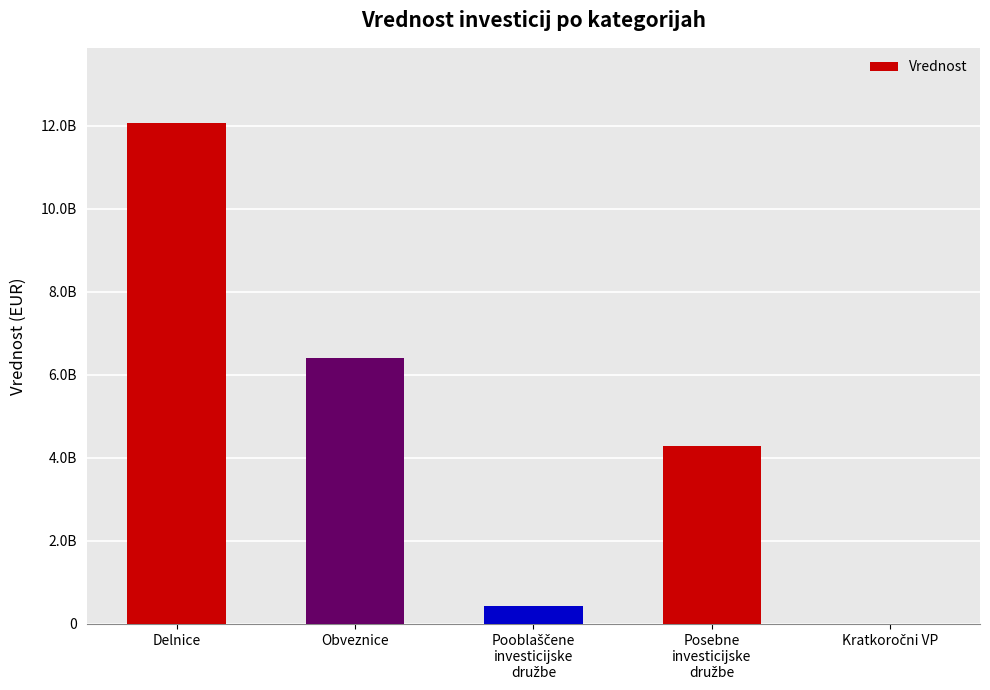

Is it true that the value at Kratkoročni VP is 5229125788.5?

False